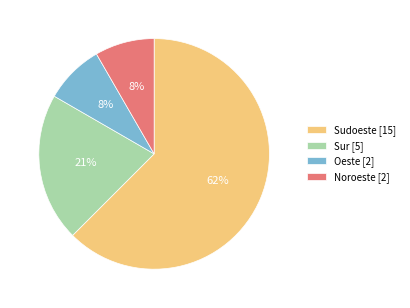

Approximately how many times larger is the value at Oeste compared to Sur?

0.4